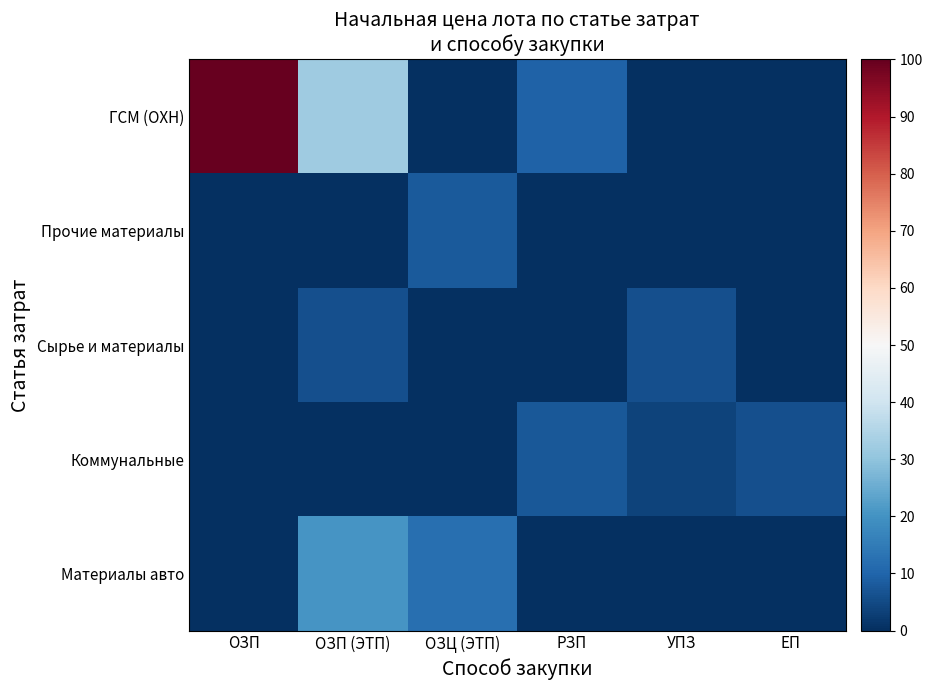

What is the total value across all series at ОЗП (ЭТП)?

58.4